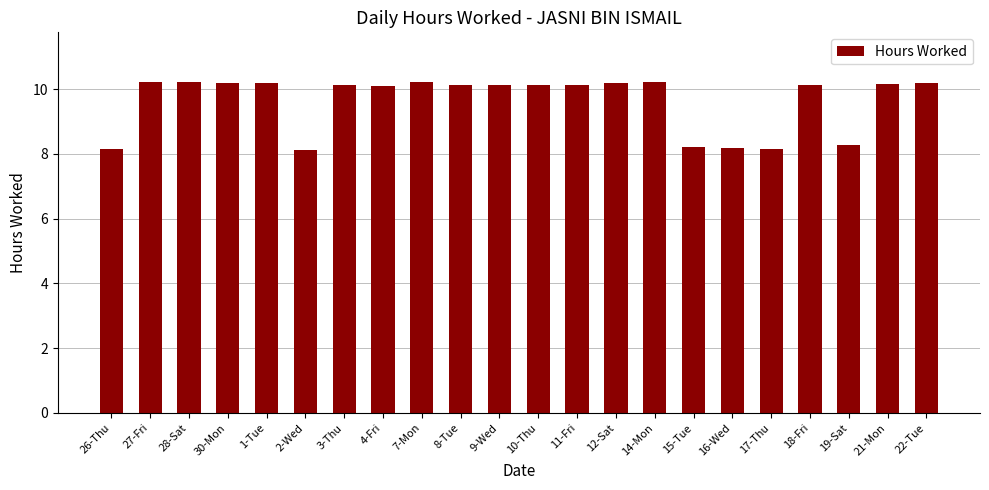

What position from the right is 21-Mon?

2